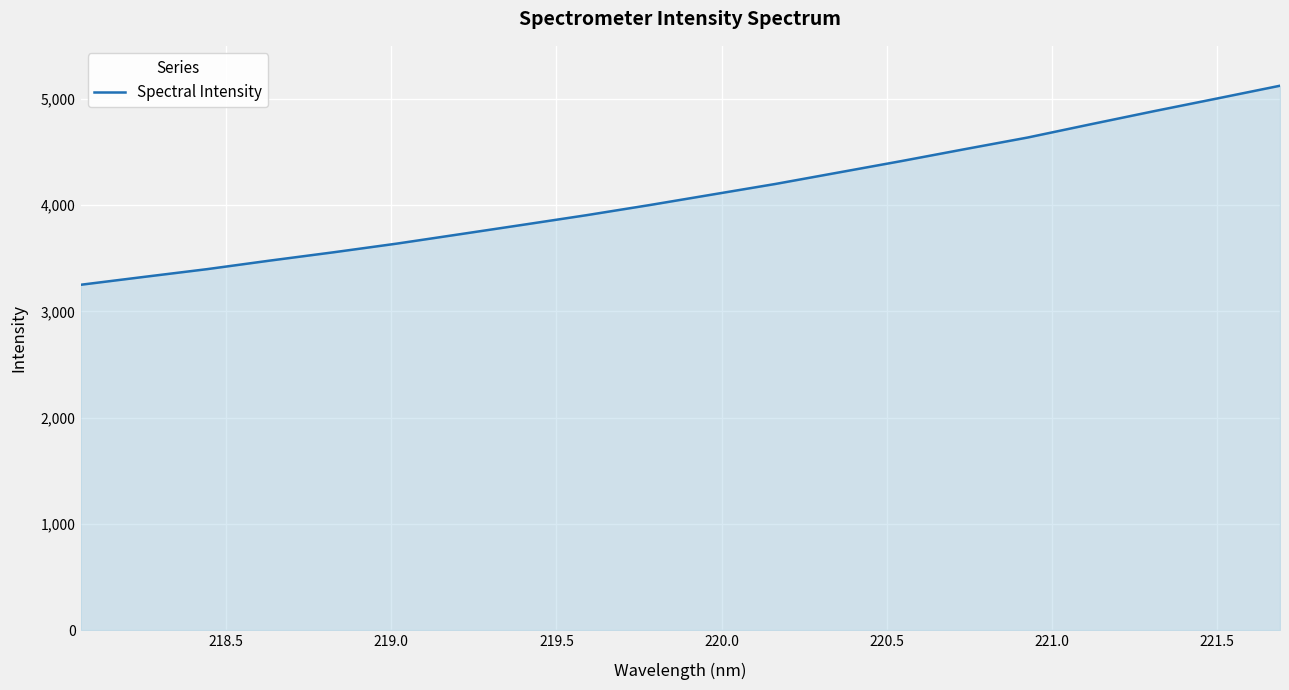

Reading left to right, extract all data points from this chart.

3250.4	3324.4	3397.4	3478.3	3556.0	3637.4	3725.9	3814.8	3904.6	4000.0	4099.7	4199.3	4307.2	4415.2	4526.8	4636.8	4761.7	4884.5	5003.9	5124.4